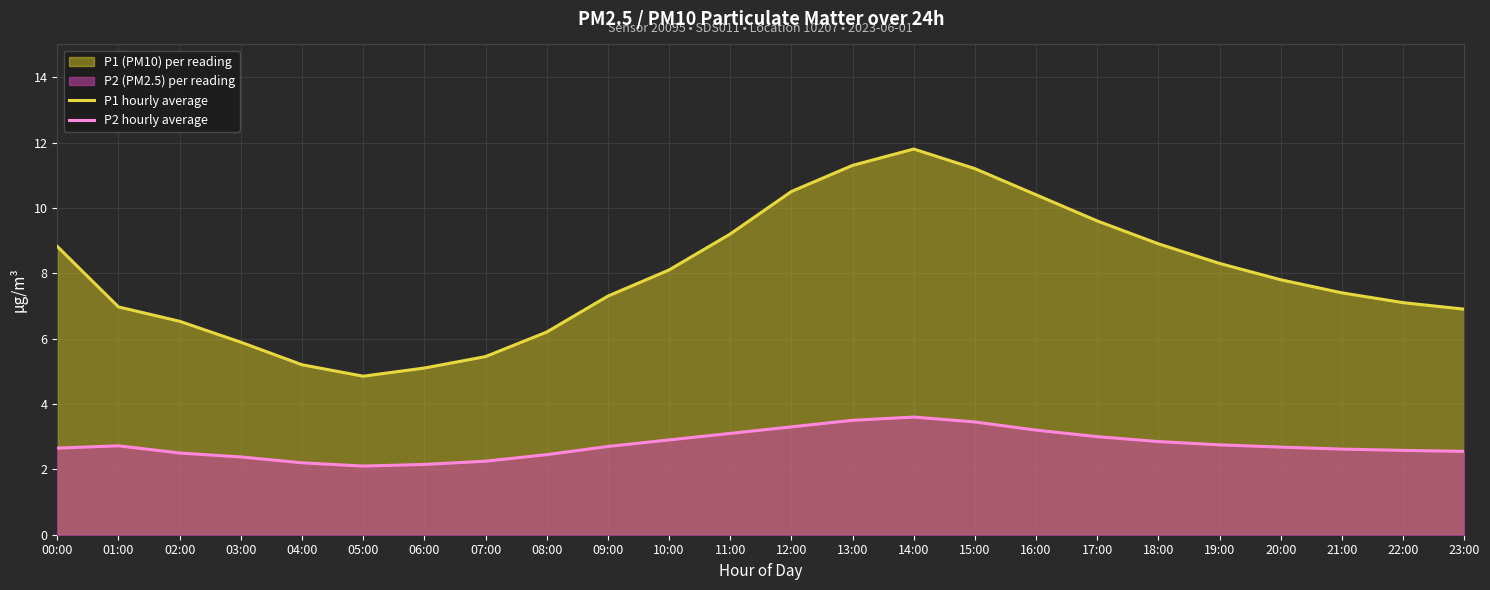

True or false: P1 hourly average and P2 hourly average cross at least once.

False